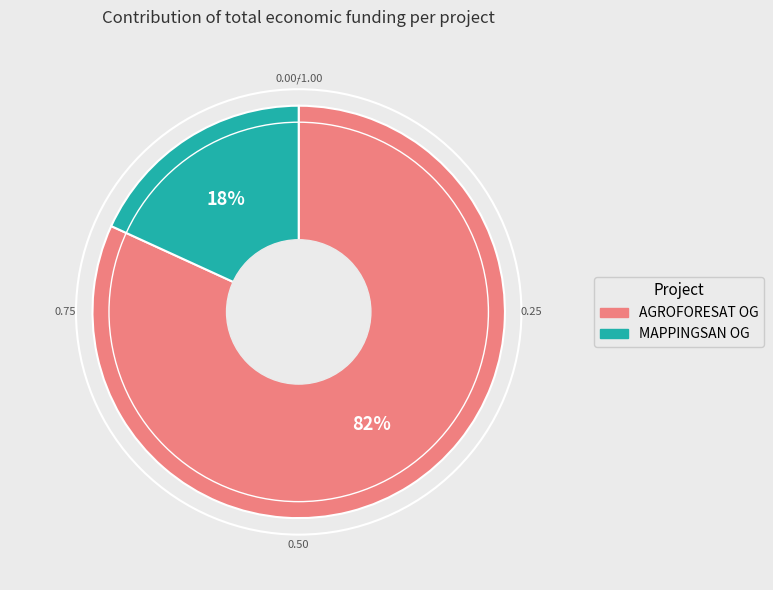

To the nearest percent, what is the average slice percentage?

50%